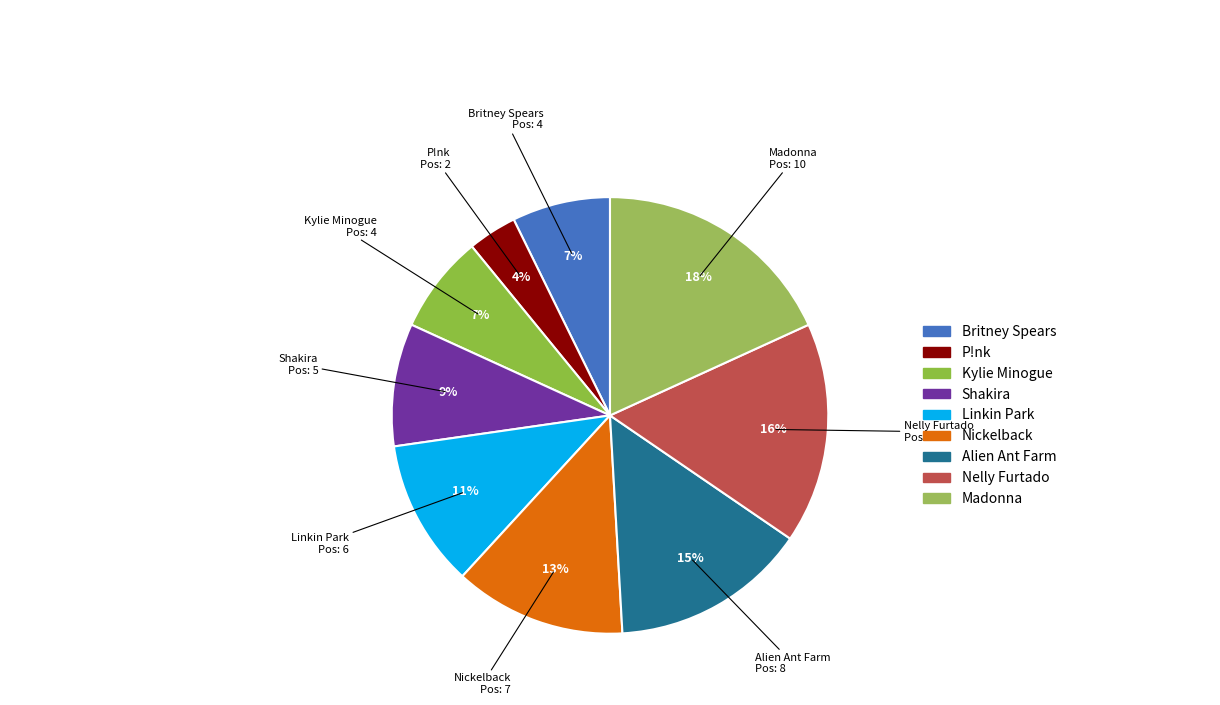

Which slice is the smallest?

P!nk